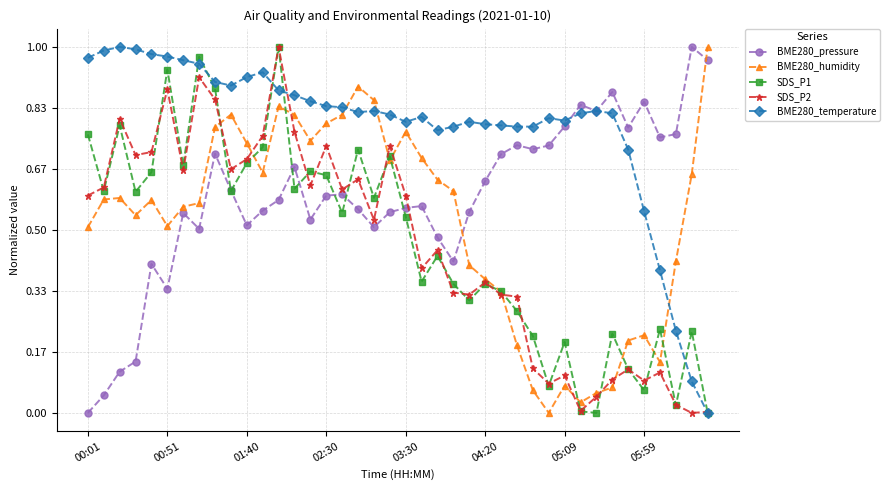

True or false: SDS_P2 has more than 2 points higher than both neighbors.

True